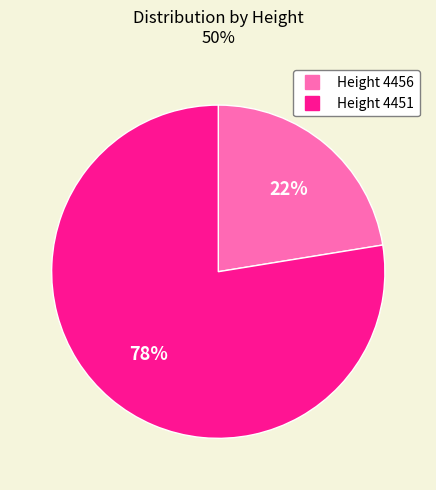

To the nearest percent, what is the average slice percentage?

50%